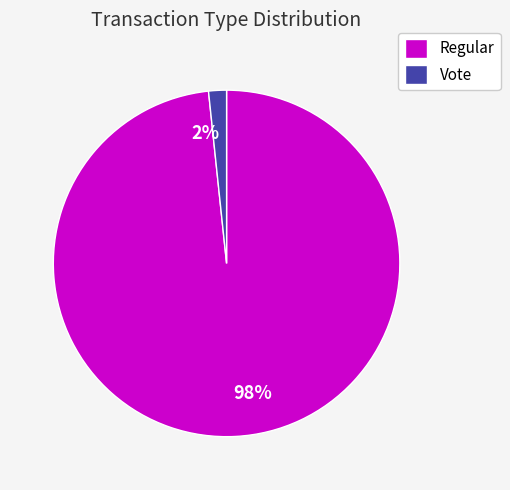

Rank the categories by value from lowest to highest.

Vote, Regular